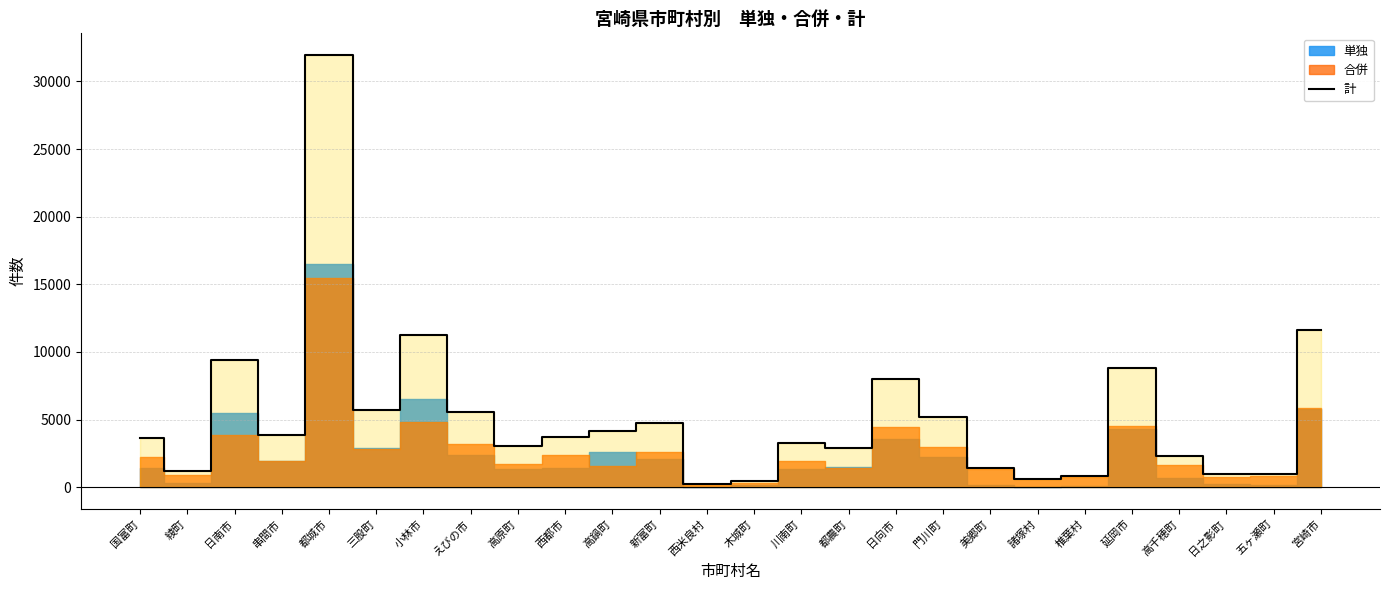

List the labels in order of value, largest first.

都城市, 宮崎市, 小林市, 日南市, 延岡市, 日向市, 三股町, えびの市, 門川町, 新富町, 高鍋町, 串間市, 西都市, 国富町, 川南町, 高原町, 都農町, 高千穂町, 美郷町, 綾町, 五ヶ瀬町, 日之影町, 椎葉村, 諸塚村, 木城町, 西米良村